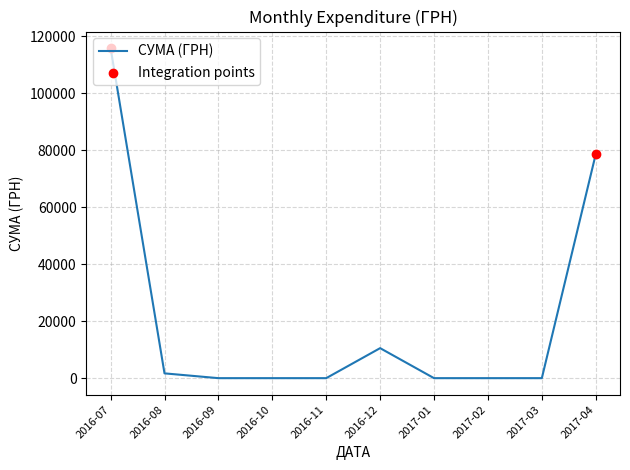

What is the change in value from 2016-12 to 2017-03?

-10530.0